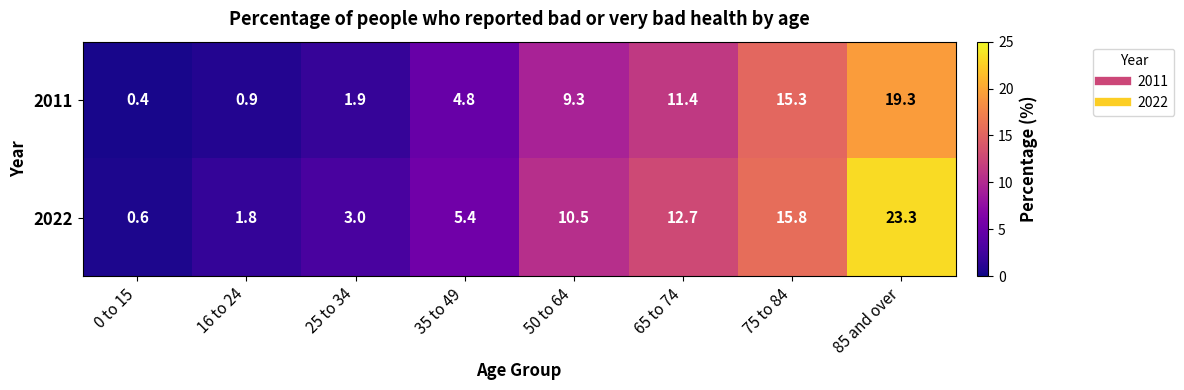

List the series in order of their peak value, lowest first.

2011, 2022